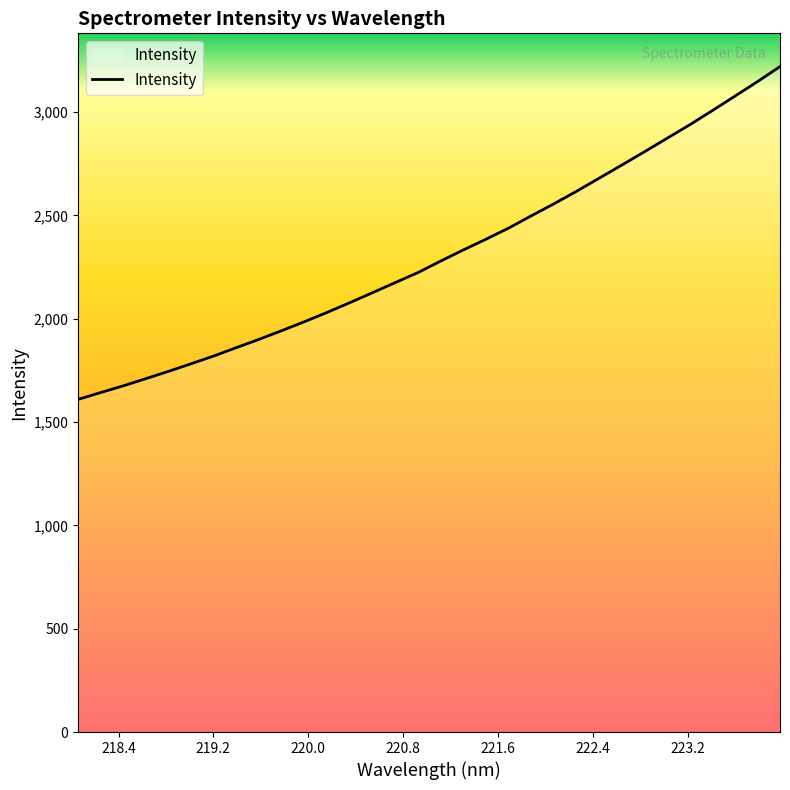

What is the maximum value shown in the chart?

3220.3